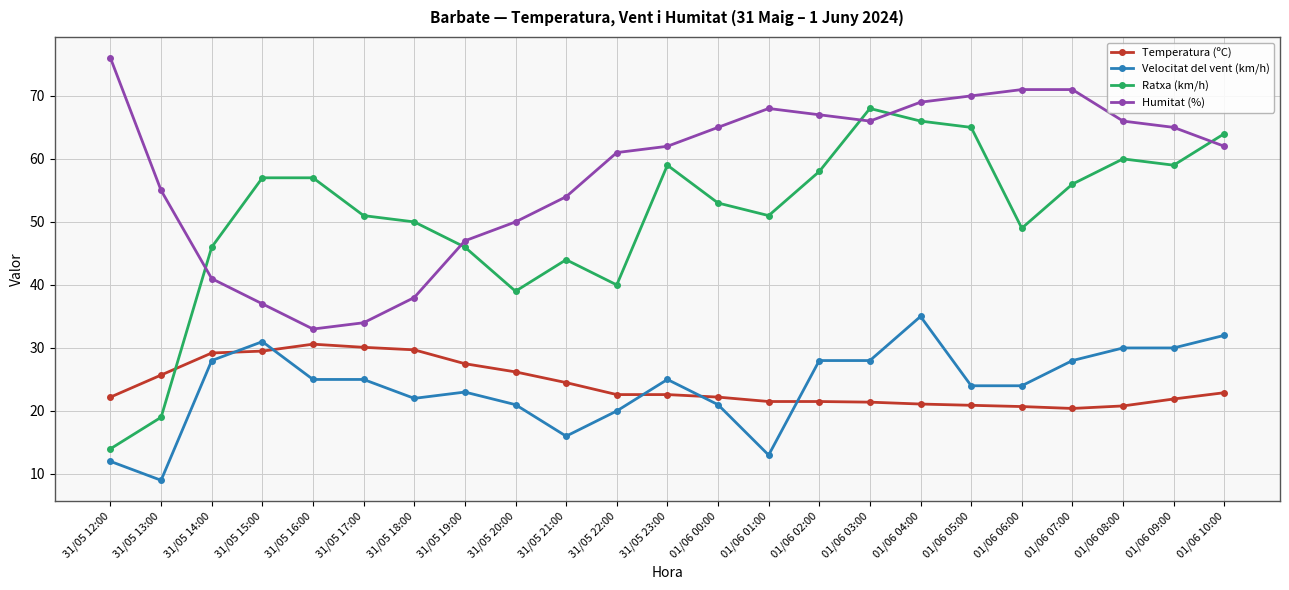

Which series has the largest range (max minus min)?

Ratxa (km/h)